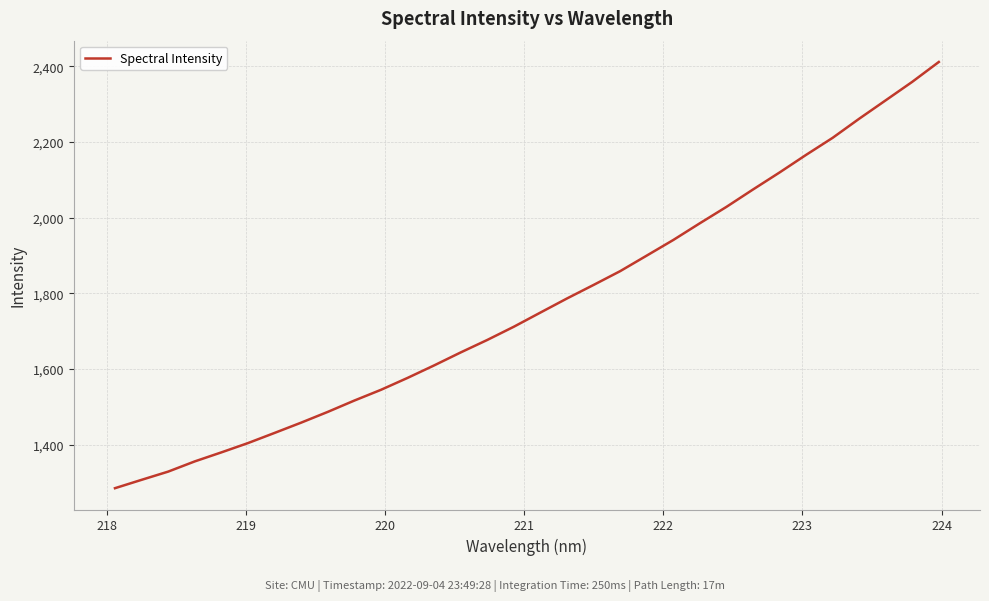

What is the maximum value shown in the chart?

2411.8